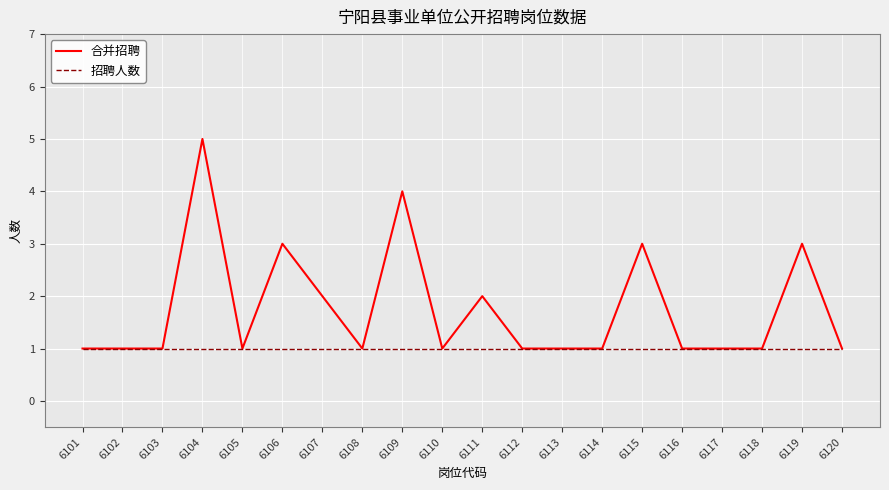

Between 6105 and 6119, which series saw the biggest shift?

合并招聘